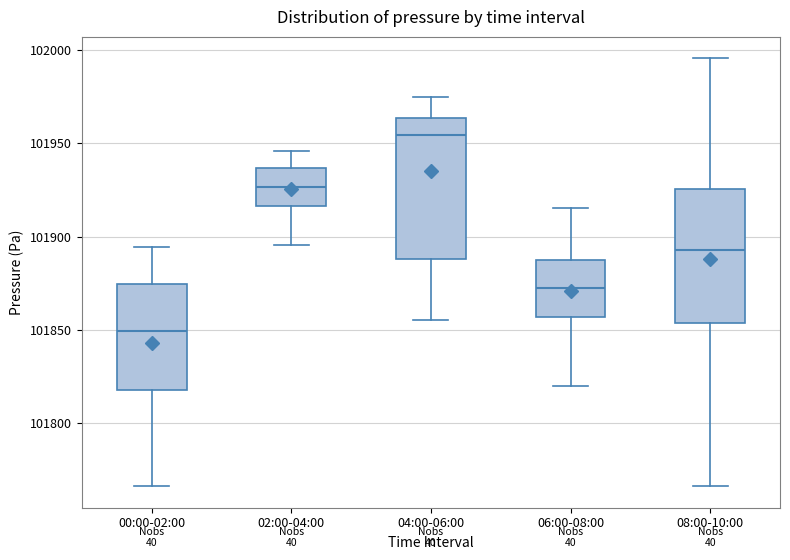

Which box's median line is the highest?

04:00-06:00